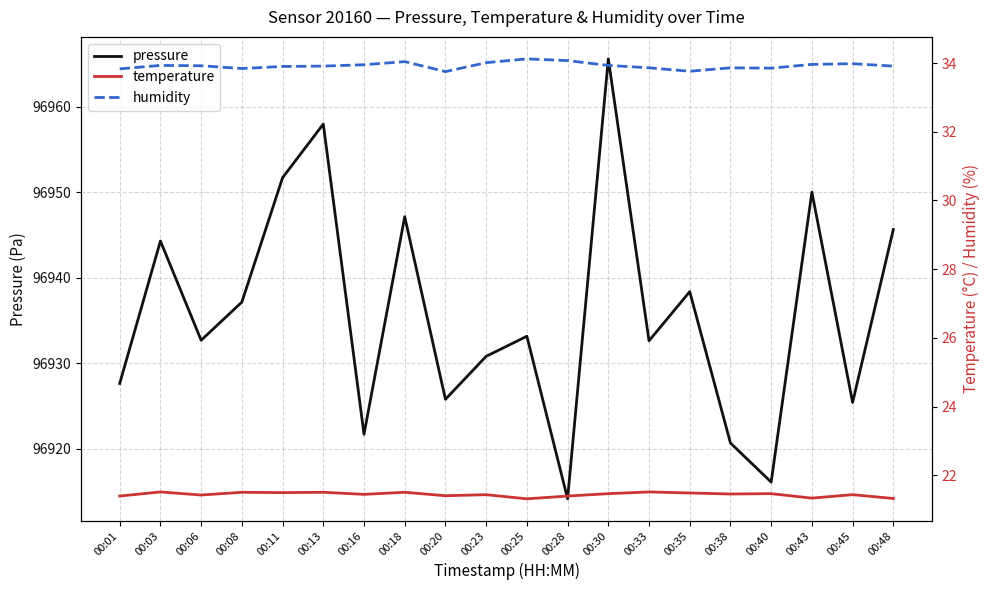

The value of temperature at 00:23 is 28.5. True or false?

False